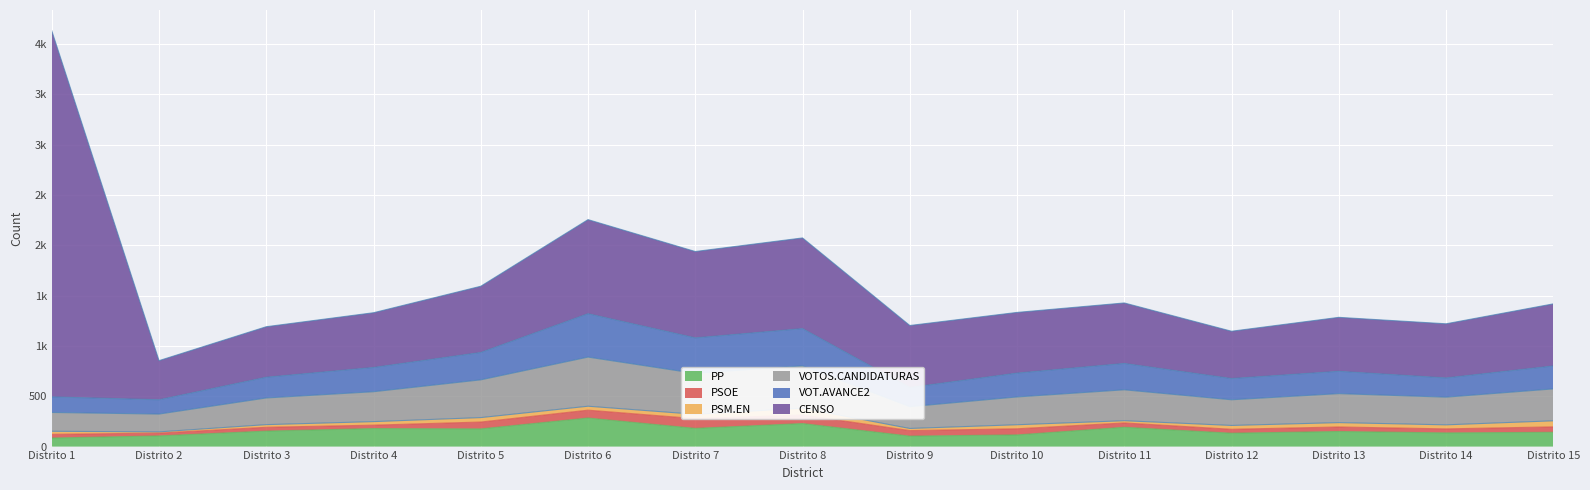

Is the value of PP at Distrito 14 greater than the value of VOT.AVANCE2 at Distrito 15?

No